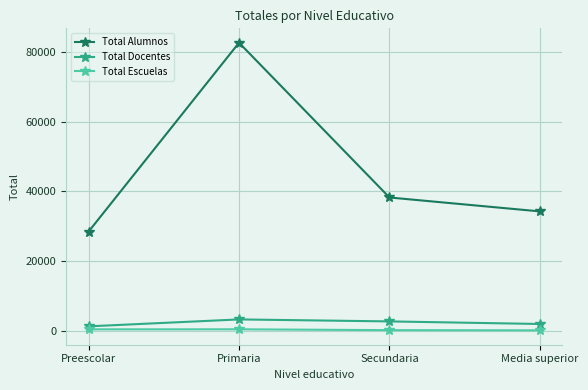

How many series are shown in this chart?

3